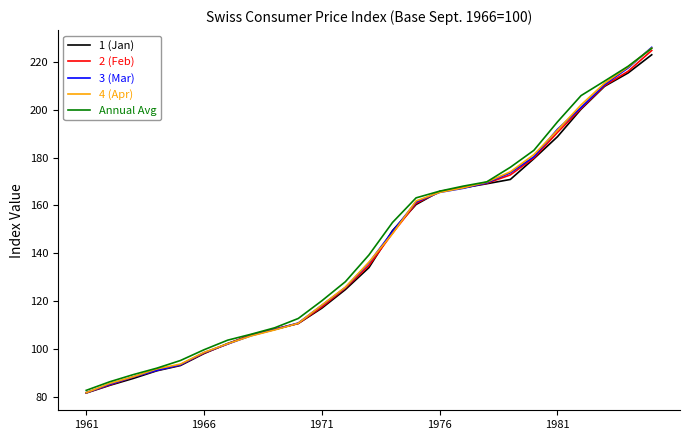

Which series has the largest range (max minus min)?

3 (Mar)